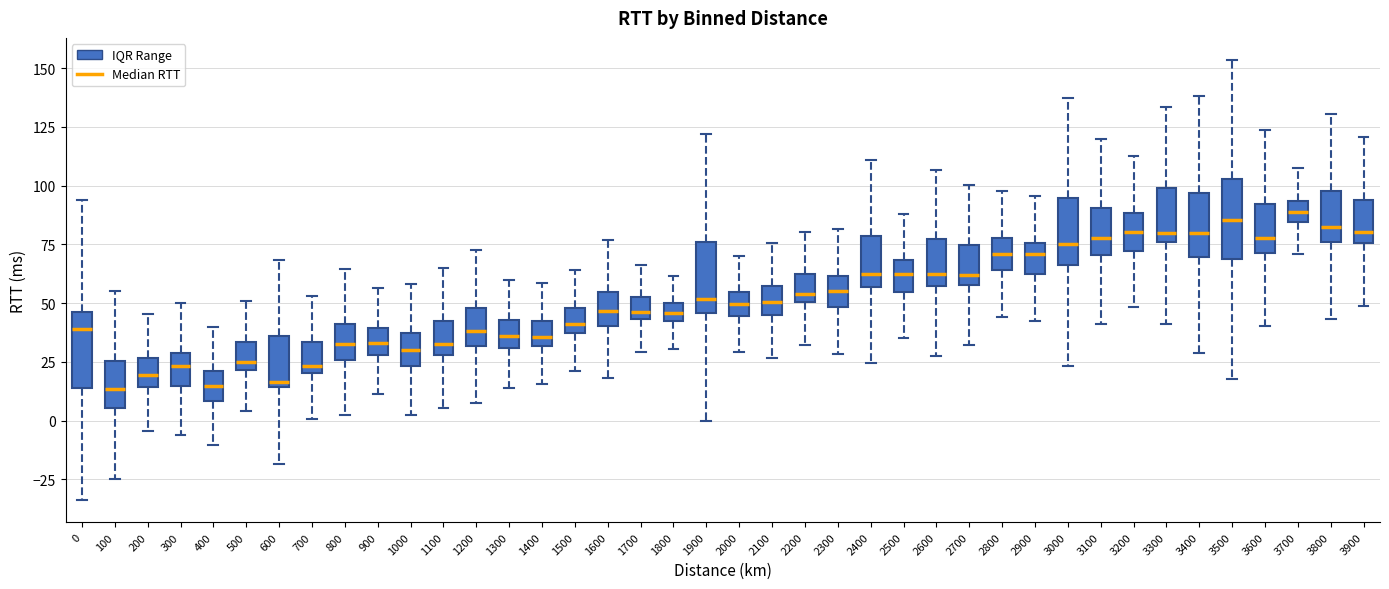

Reading left to right, read every box against the y-axis: the position of its median line, the range the box covers, and the ends of its whiskers. The values are not printed on the chart, so give them approximately, as read against the axis.

0: median 40, box 15 to 45, whiskers -35 to 95
100: median 15, box 5 to 25, whiskers -25 to 55
200: median 20, box 15 to 25, whiskers -5 to 45
300: median 25, box 15 to 30, whiskers -5 to 50
400: median 15, box 10 to 20, whiskers -10 to 40
500: median 25, box 20 to 35, whiskers 5 to 50
600: median 15 (just above the box's lower edge), box 15 to 35, whiskers -20 to 70
700: median 25, box 20 to 35, whiskers 0 to 55
800: median 35, box 25 to 40, whiskers 0 to 65
900: median 35, box 30 to 40, whiskers 10 to 55
1000: median 30, box 25 to 35, whiskers 0 to 60
1100: median 35, box 30 to 45, whiskers 5 to 65
1200: median 40, box 30 to 50, whiskers 5 to 70
1300: median 35, box 30 to 45, whiskers 15 to 60
1400: median 35, box 30 to 45, whiskers 15 to 60
1500: median 40, box 35 to 50, whiskers 20 to 65
1600: median 45, box 40 to 55, whiskers 20 to 75
1700: median 45 (just above the box's lower edge), box 45 to 50, whiskers 30 to 65
1800: median 45, box 40 to 50, whiskers 30 to 60
1900: median 50, box 45 to 75, whiskers 0 to 120
2000: median 50, box 45 to 55, whiskers 30 to 70
2100: median 50, box 45 to 55, whiskers 25 to 75
2200: median 55, box 50 to 60, whiskers 30 to 80
2300: median 55, box 50 to 60, whiskers 30 to 80
2400: median 60, box 55 to 80, whiskers 25 to 110
2500: median 60, box 55 to 70, whiskers 35 to 90
2600: median 60, box 55 to 75, whiskers 30 to 105
2700: median 60 (just above the box's lower edge), box 60 to 75, whiskers 30 to 100
2800: median 70, box 65 to 80, whiskers 45 to 100
2900: median 70, box 60 to 75, whiskers 45 to 95
3000: median 75, box 65 to 95, whiskers 25 to 135
3100: median 80, box 70 to 90, whiskers 40 to 120
3200: median 80, box 70 to 90, whiskers 50 to 110
3300: median 80, box 75 to 100, whiskers 40 to 135
3400: median 80, box 70 to 95, whiskers 30 to 140
3500: median 85, box 70 to 105, whiskers 20 to 155
3600: median 80, box 70 to 90, whiskers 40 to 125
3700: median 90, box 85 to 95, whiskers 70 to 105
3800: median 80, box 75 to 100, whiskers 45 to 130
3900: median 80, box 75 to 95, whiskers 50 to 120